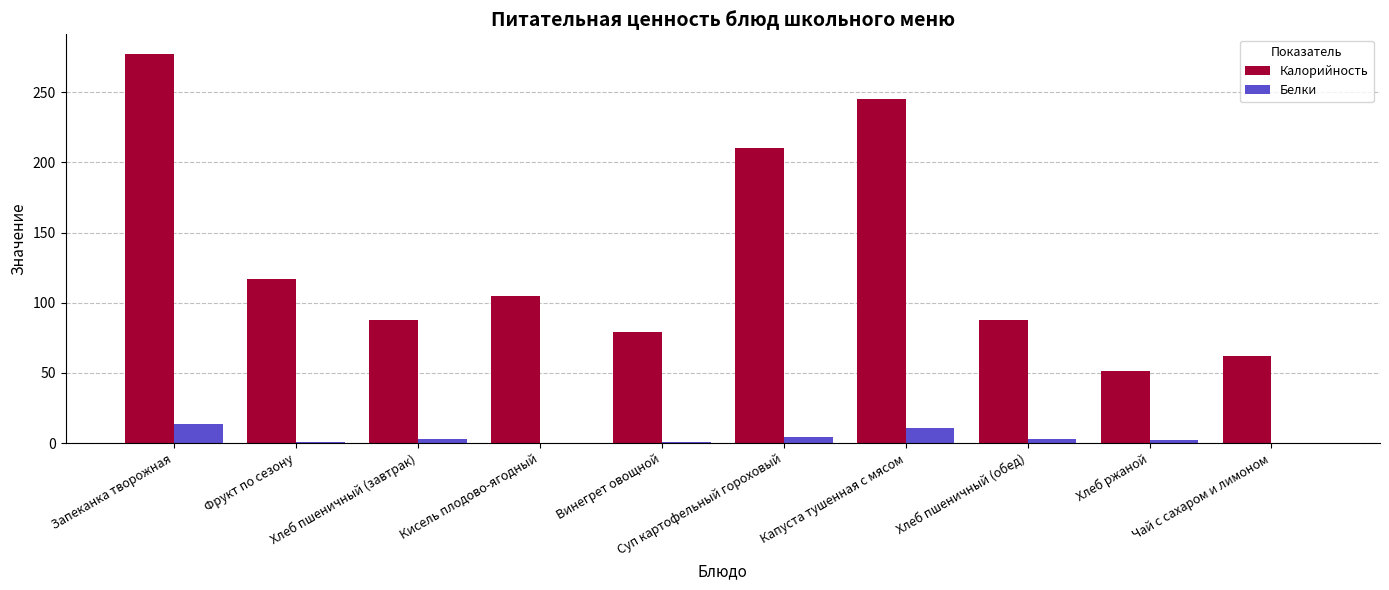

Is it true that Калорийность equals 210.0 at Суп картофельный гороховый?

True